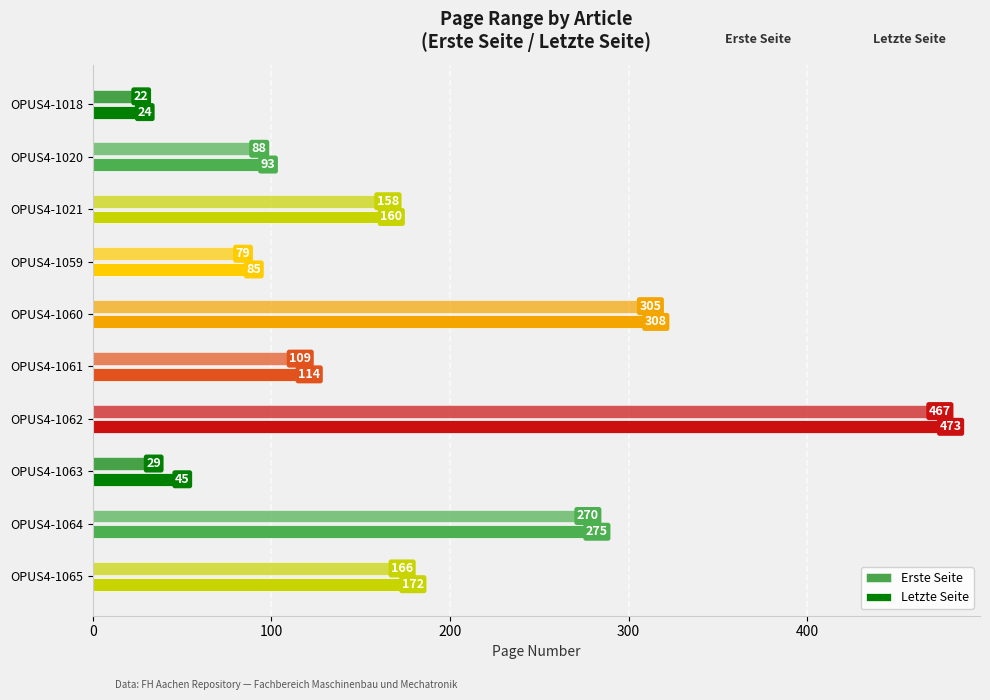

How many series are shown in this chart?

2